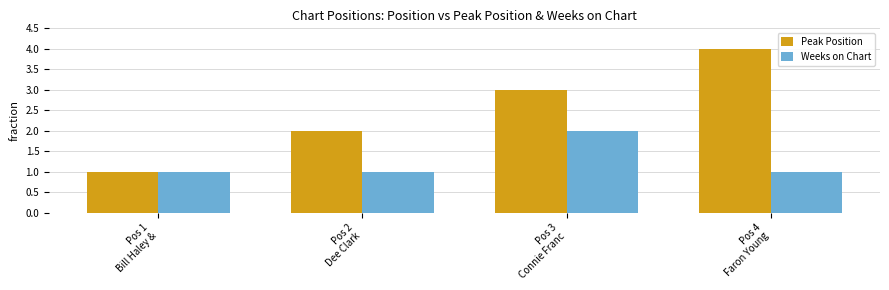

What is the difference between the Weeks on Chart values at Pos 3
Connie Franc and Pos 1
Bill Haley &?

1